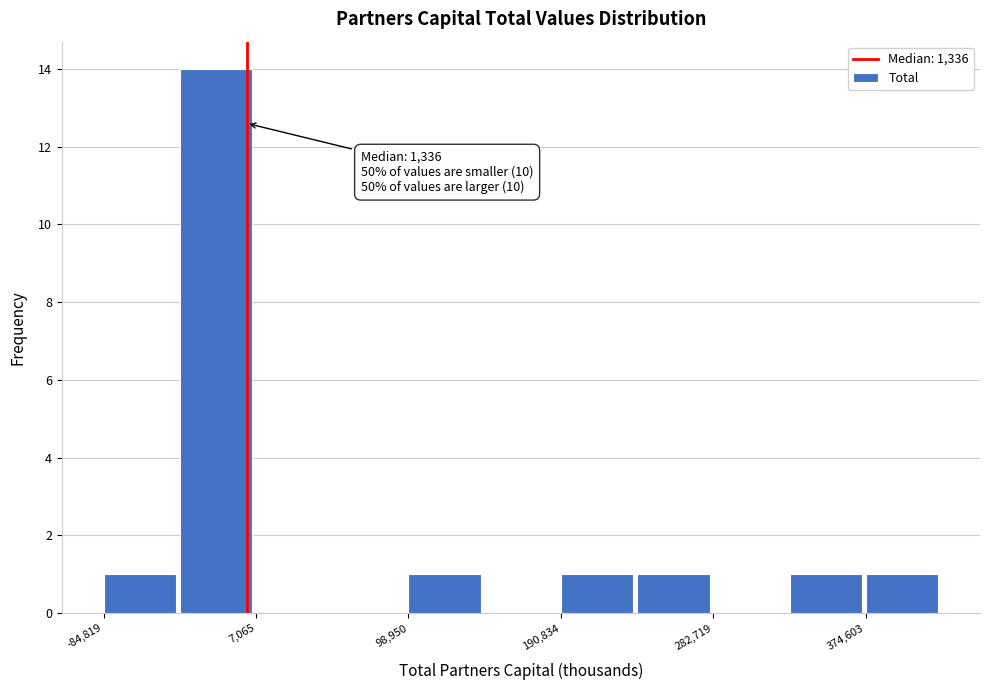

Over which range of the x-axis is the bar tallest?

-40000 to 10000